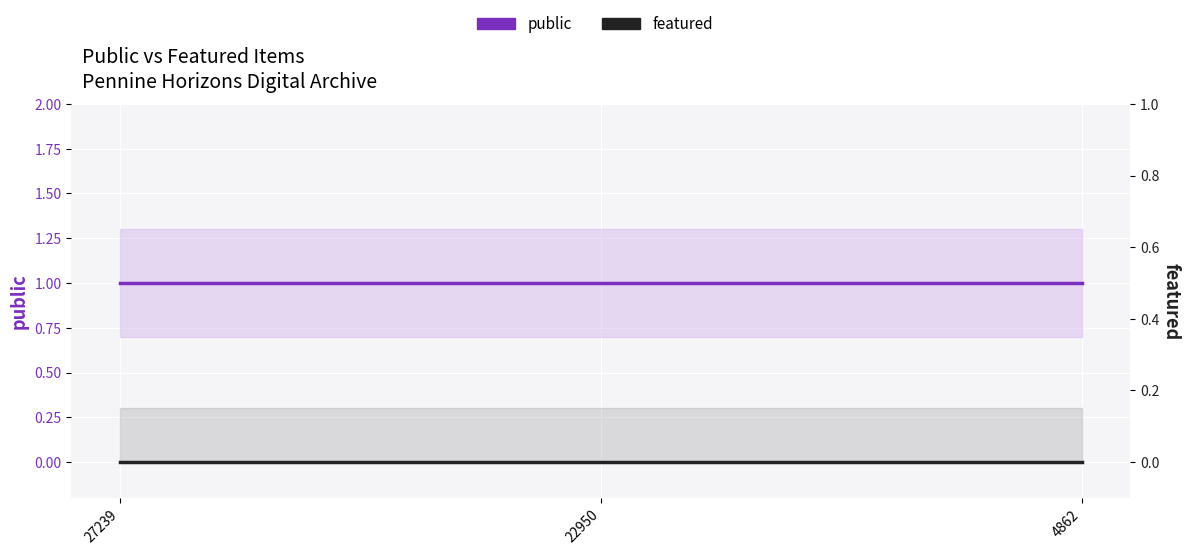

Which label corresponds to the smallest value in the chart?

27239